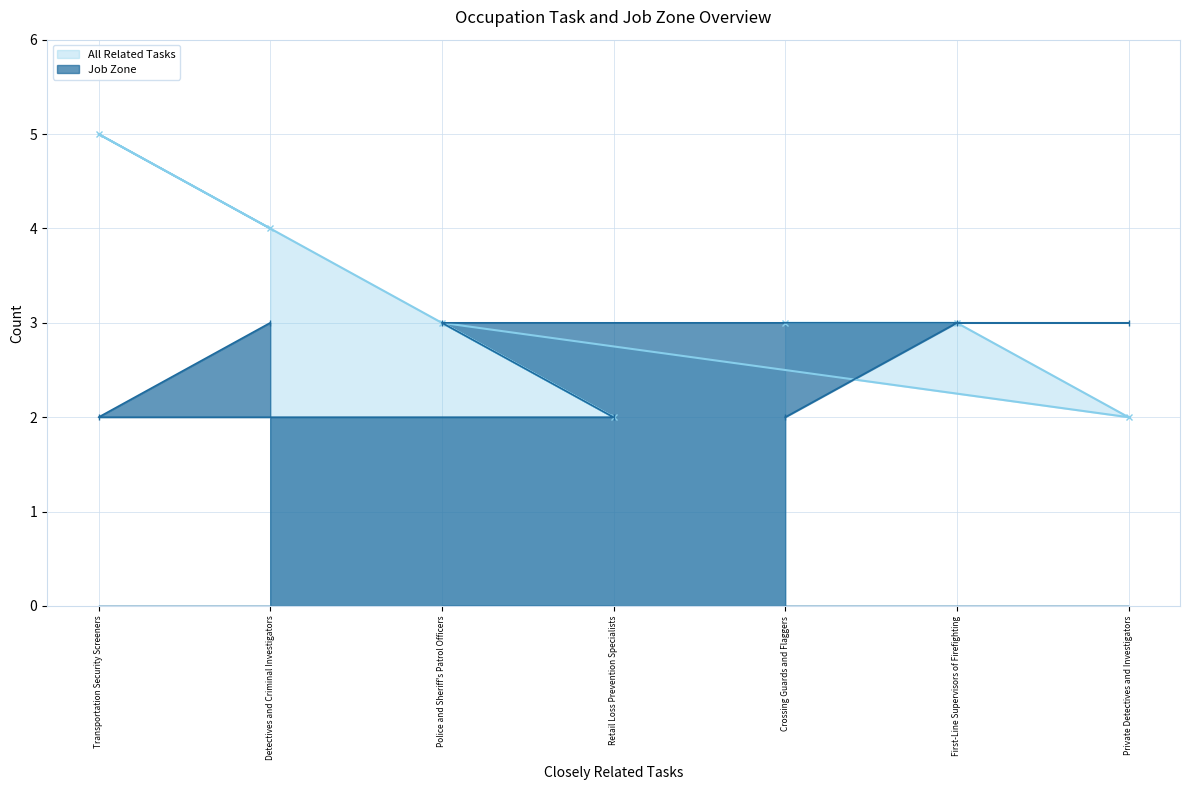

At how many categories does at least one series exceed 3?

2